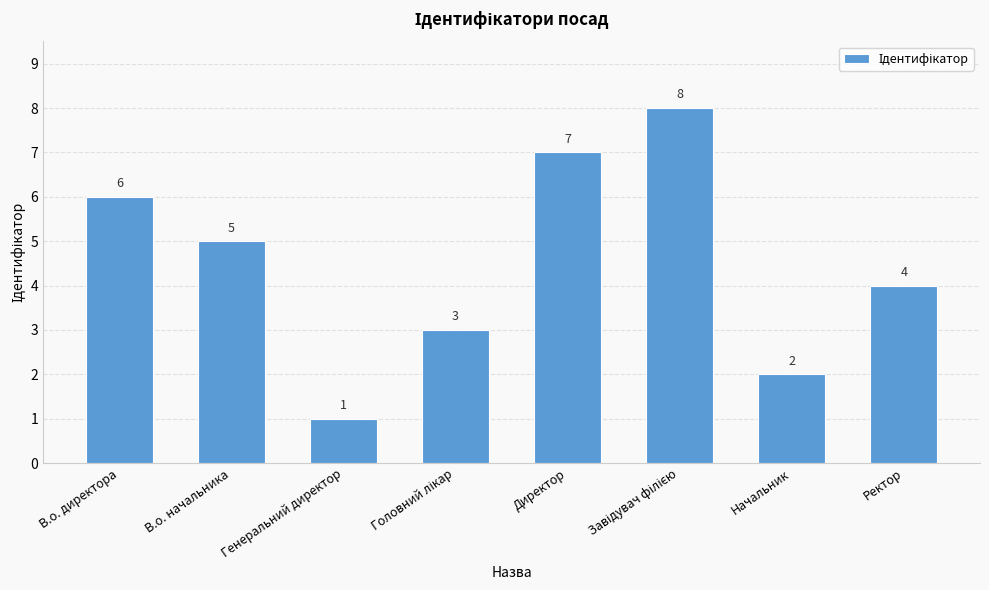

What is the greatest value displayed?

8